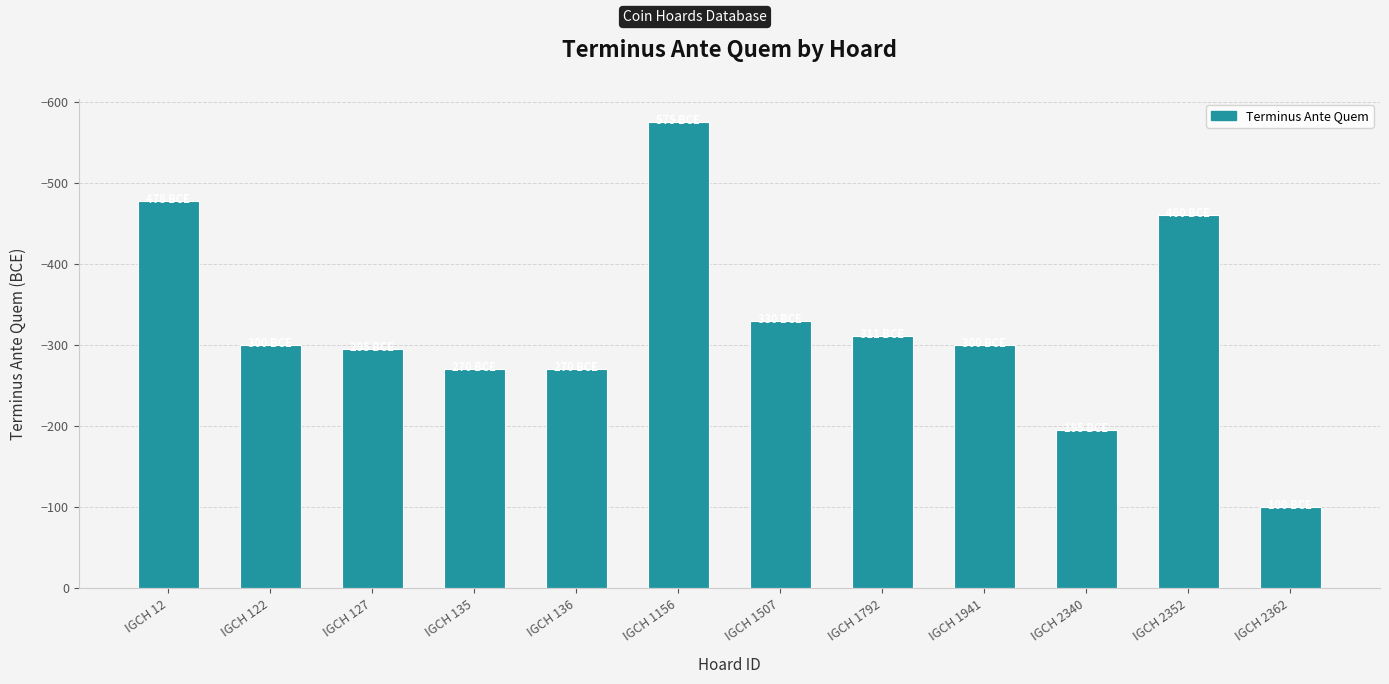

Reading left to right, list all the values displayed in this chart.

IGCH 12=-478	IGCH 122=-300	IGCH 127=-295	IGCH 135=-270	IGCH 136=-270	IGCH 1156=-575	IGCH 1507=-330	IGCH 1792=-311	IGCH 1941=-300	IGCH 2340=-195	IGCH 2352=-460	IGCH 2362=-100